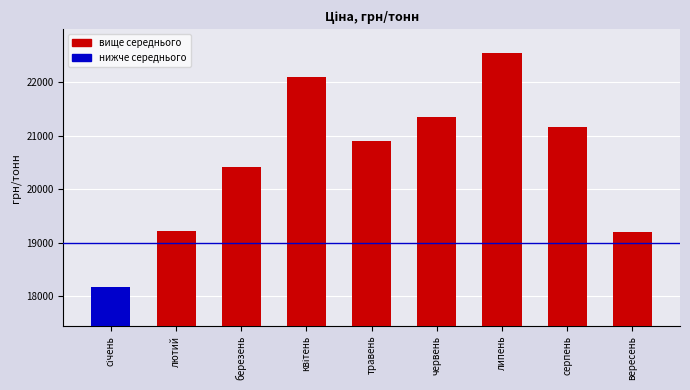

What is the average value?

20556.7